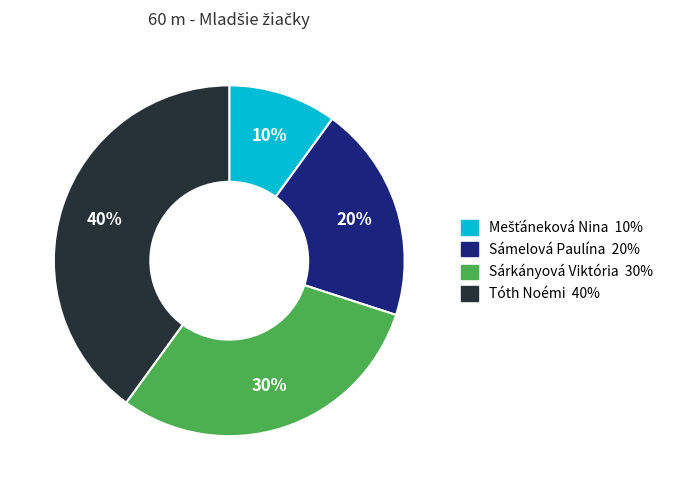

Is it true that Sárkányová Viktória is 30% of the pie?

True